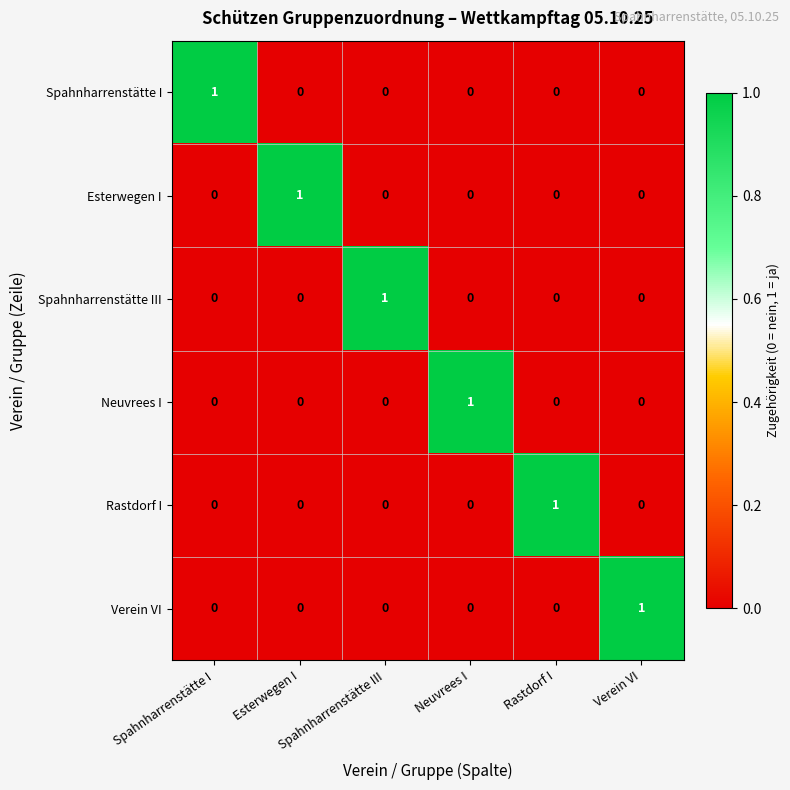

At how many categories does at least one series exceed 0?

6